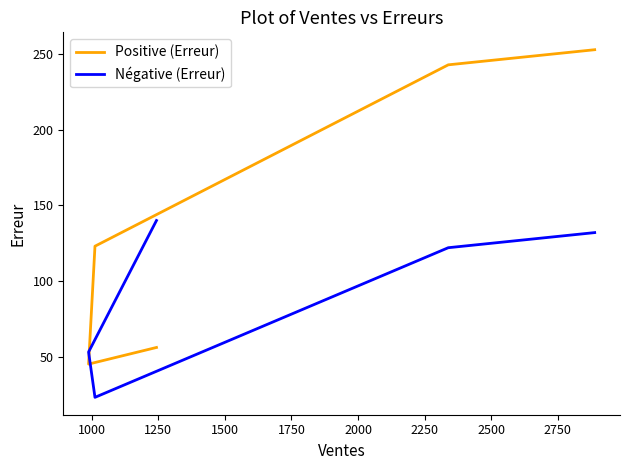

At which category does Positive (Erreur) reach its first local valley?

1000